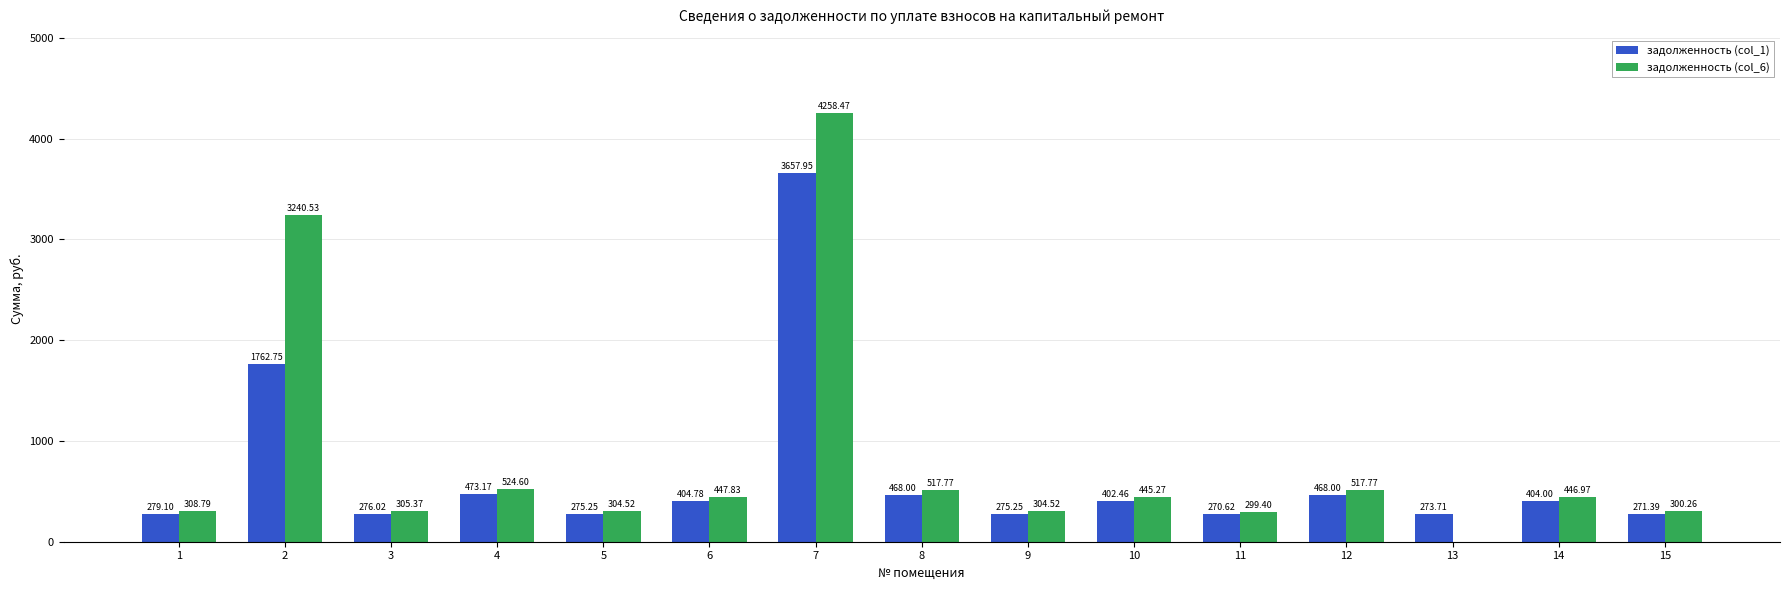

What value does the задолженность (col_6) series have at 10?

445.3